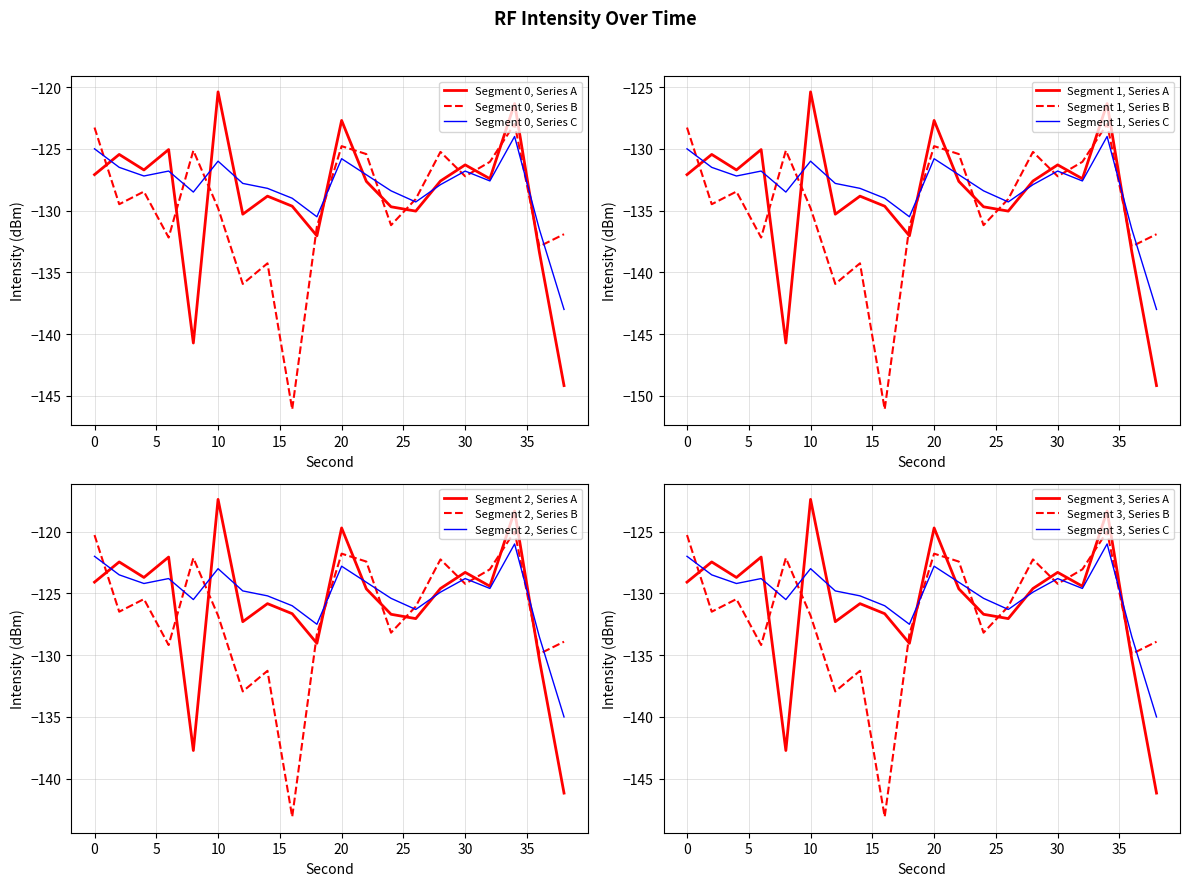

The Segment 1, Series A series shows -125.4 at 10. True or false?

True